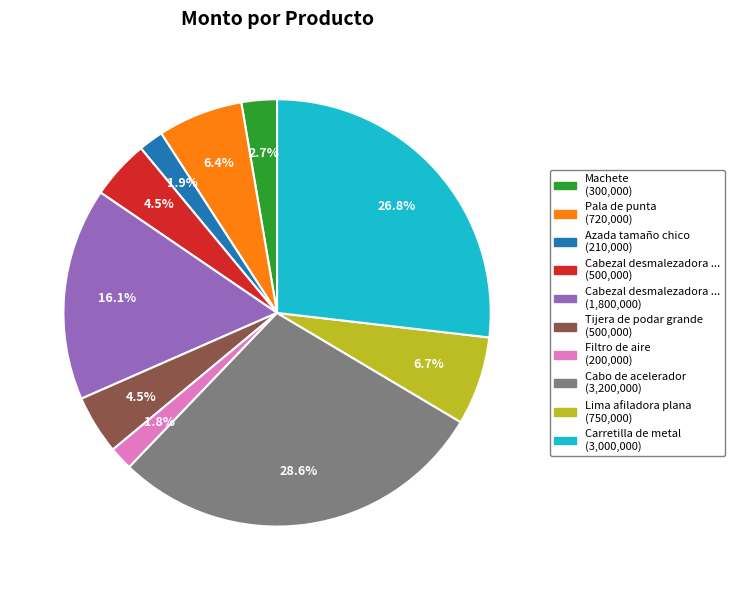

Is there a majority slice in this chart?

No